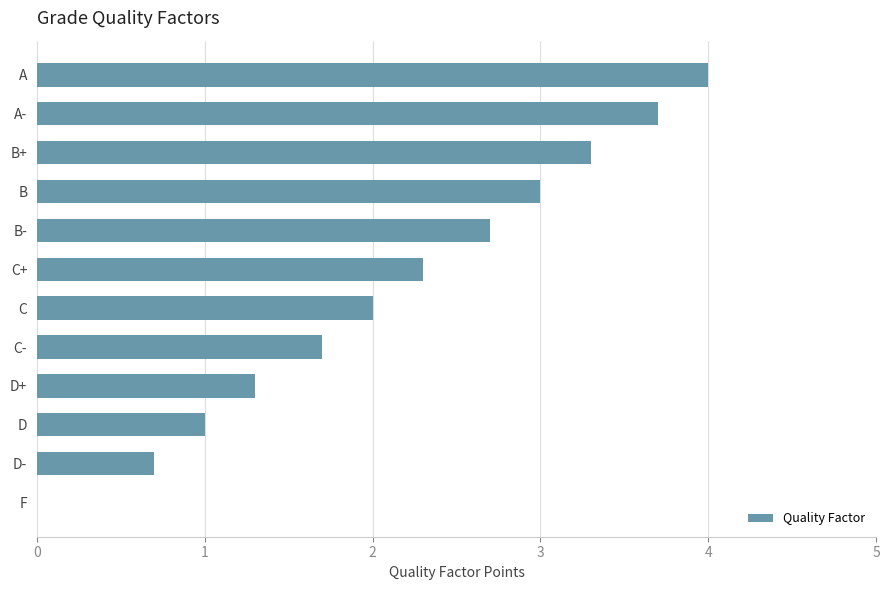

Reading bottom to top, list all the values displayed in this chart.

F=0.0	D-=0.7	D=1.0	D+=1.3	C-=1.7	C=2.0	C+=2.3	B-=2.7	B=3.0	B+=3.3	A-=3.7	A=4.0